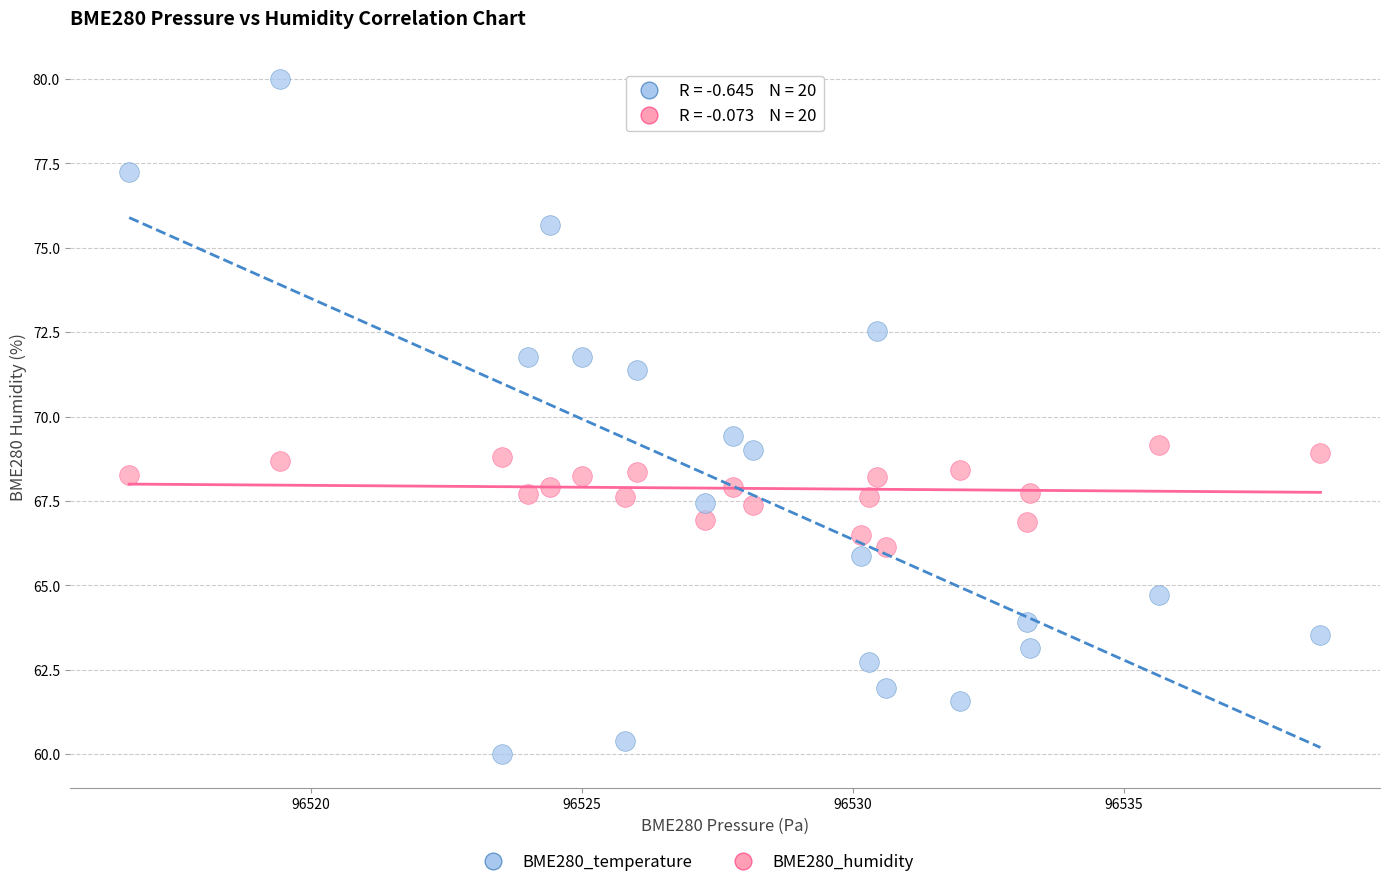

Across all series, what Y value is closest to 70?

69.4